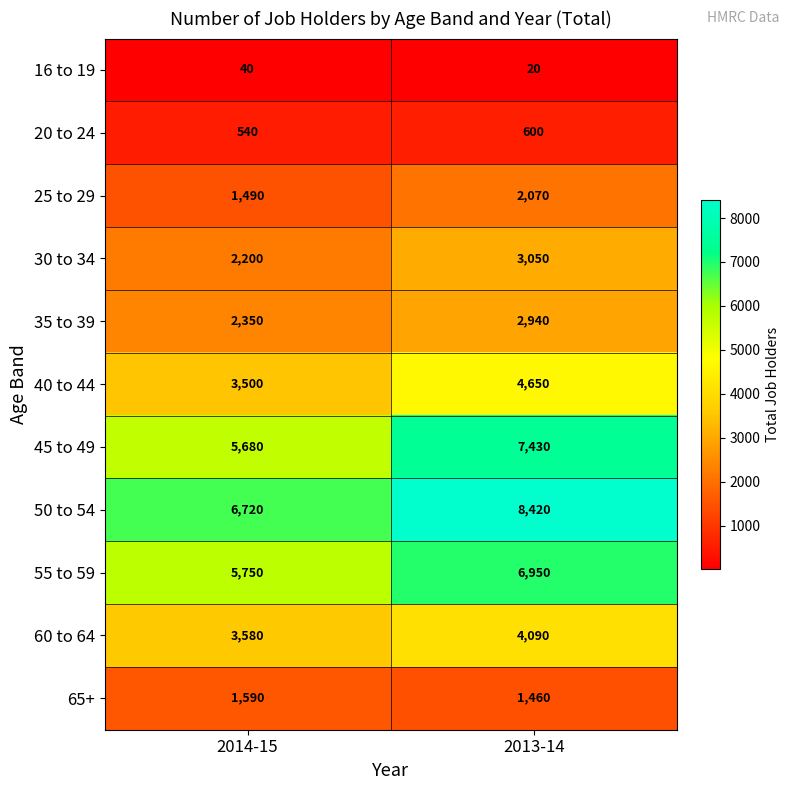

What is the difference between the maximum and minimum values in the 30 to 34 series?

850